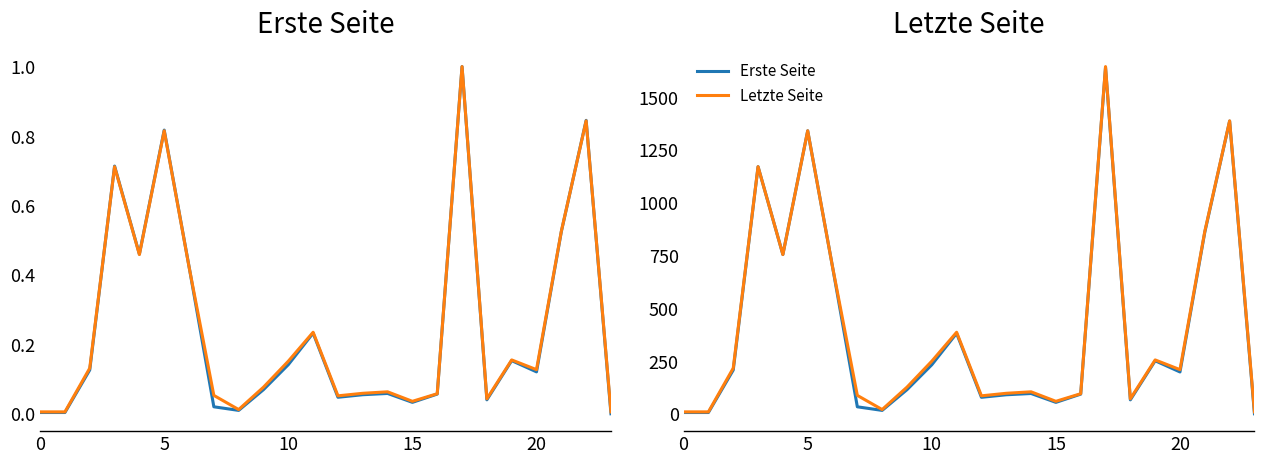

What value does the Erste Seite series have at 11?

382